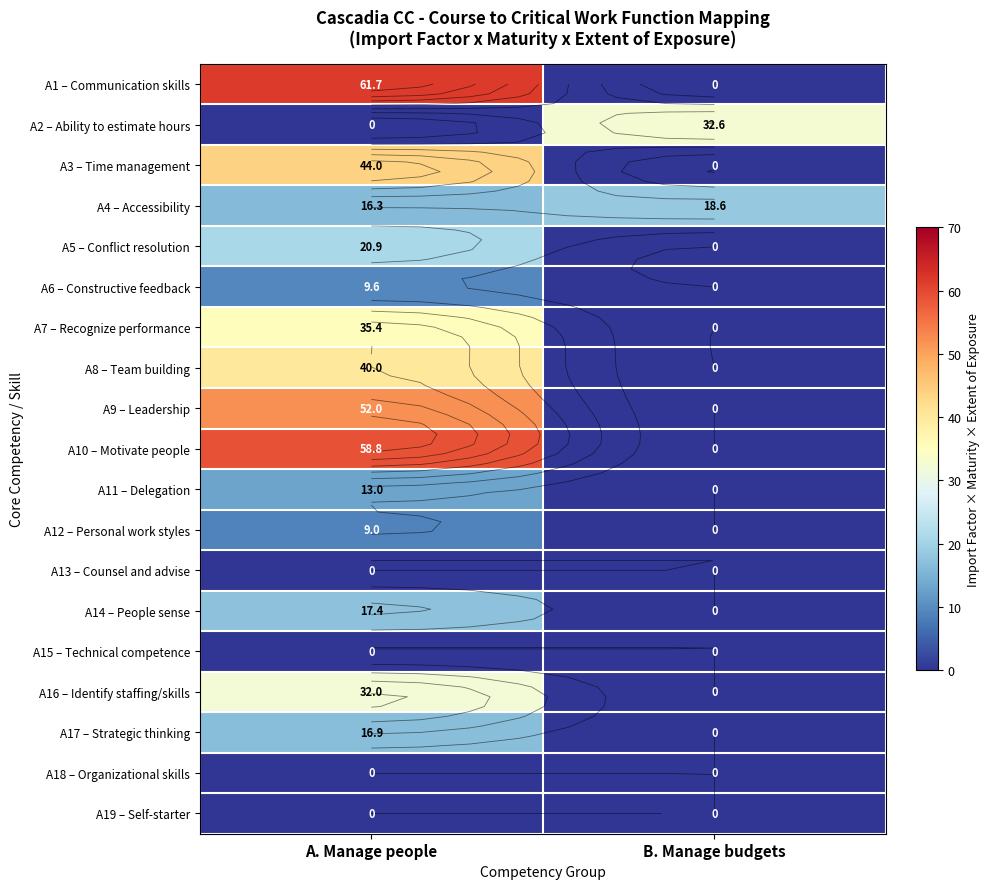

Rank the categories by A16 – Identify staffing/skills value from highest to lowest.

A. Manage people, B. Manage budgets